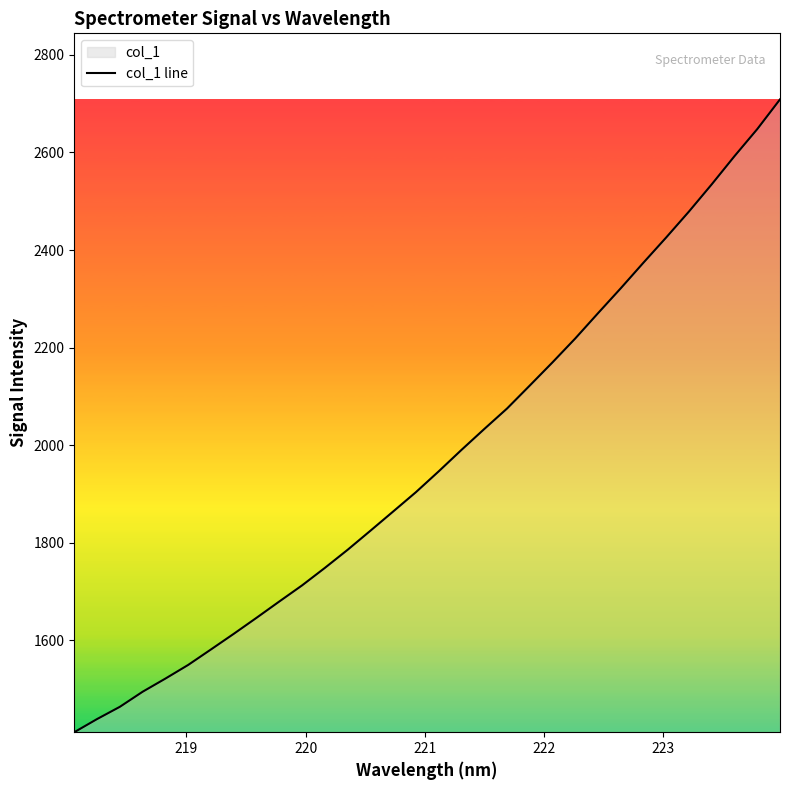

What is the minimum value shown in the chart?

1411.4